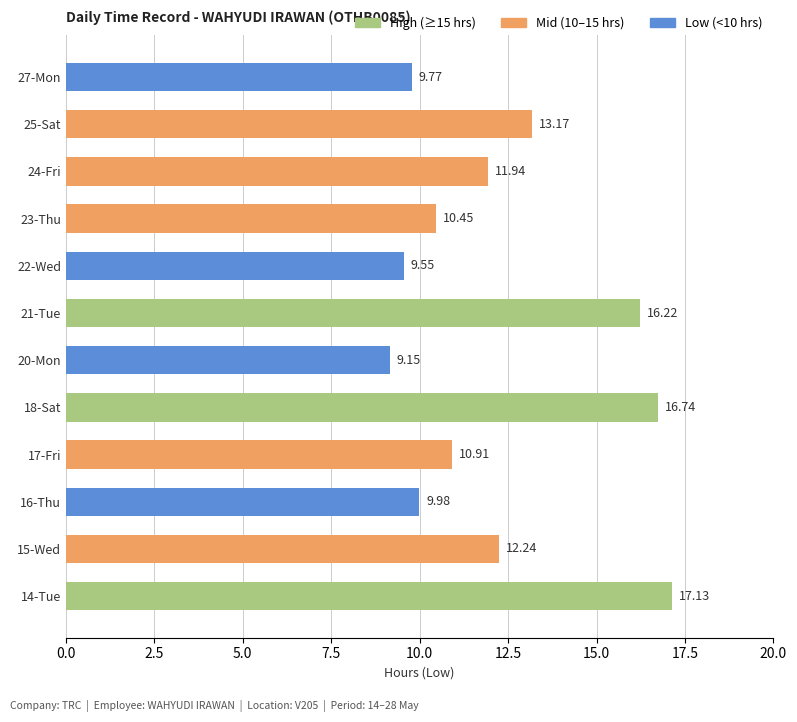

What is the change in value from 16-Thu to 21-Tue?

+6.2